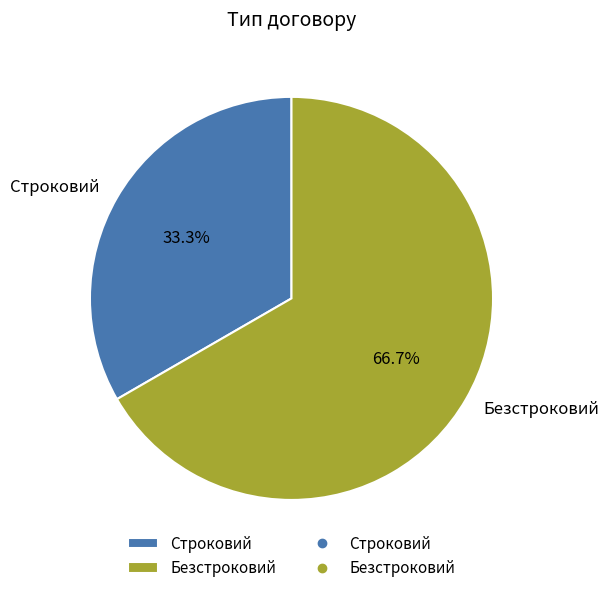

True or false: Строковий accounts for 40% of the total.

False